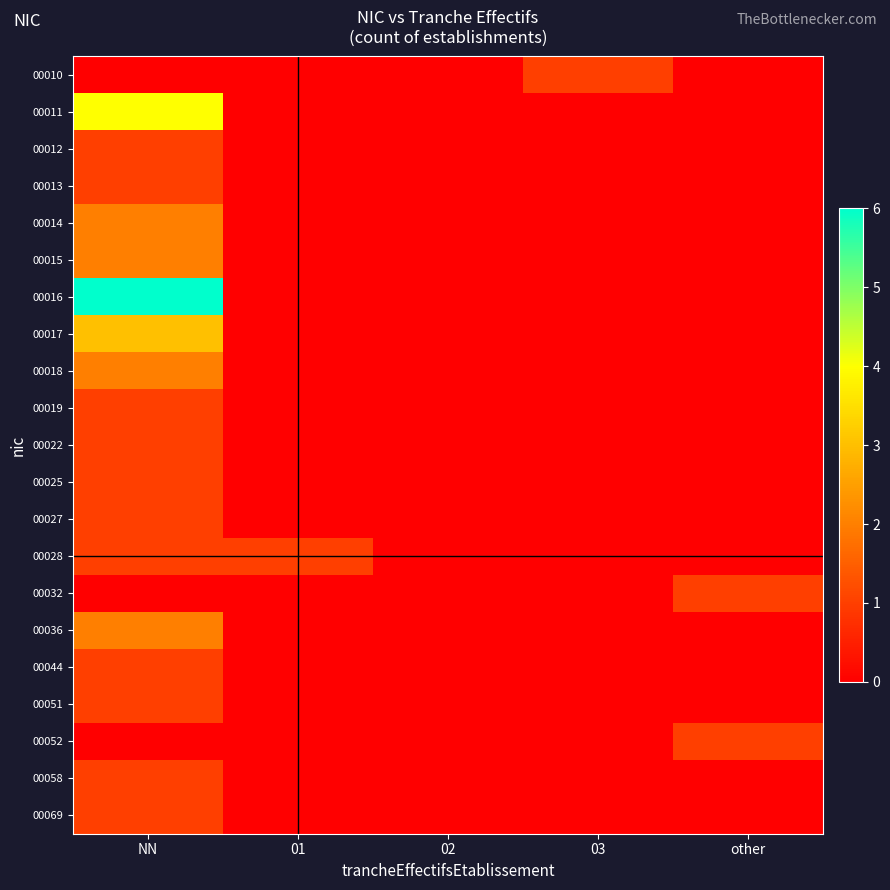

Reading left to right, transcribe all the data shown in this chart.

00010: NN=0	01=0	02=0	03=1	other=0
00011: NN=4	01=0	02=0	03=0	other=0
00012: NN=1	01=0	02=0	03=0	other=0
00013: NN=1	01=0	02=0	03=0	other=0
00014: NN=2	01=0	02=0	03=0	other=0
00015: NN=2	01=0	02=0	03=0	other=0
00016: NN=6	01=0	02=0	03=0	other=0
00017: NN=3	01=0	02=0	03=0	other=0
00018: NN=2	01=0	02=0	03=0	other=0
00019: NN=1	01=0	02=0	03=0	other=0
00022: NN=1	01=0	02=0	03=0	other=0
00025: NN=1	01=0	02=0	03=0	other=0
00027: NN=1	01=0	02=0	03=0	other=0
00028: NN=1	01=1	02=0	03=0	other=0
00032: NN=0	01=0	02=0	03=0	other=1
00036: NN=2	01=0	02=0	03=0	other=0
00044: NN=1	01=0	02=0	03=0	other=0
00051: NN=1	01=0	02=0	03=0	other=0
00052: NN=0	01=0	02=0	03=0	other=1
00058: NN=1	01=0	02=0	03=0	other=0
00069: NN=1	01=0	02=0	03=0	other=0